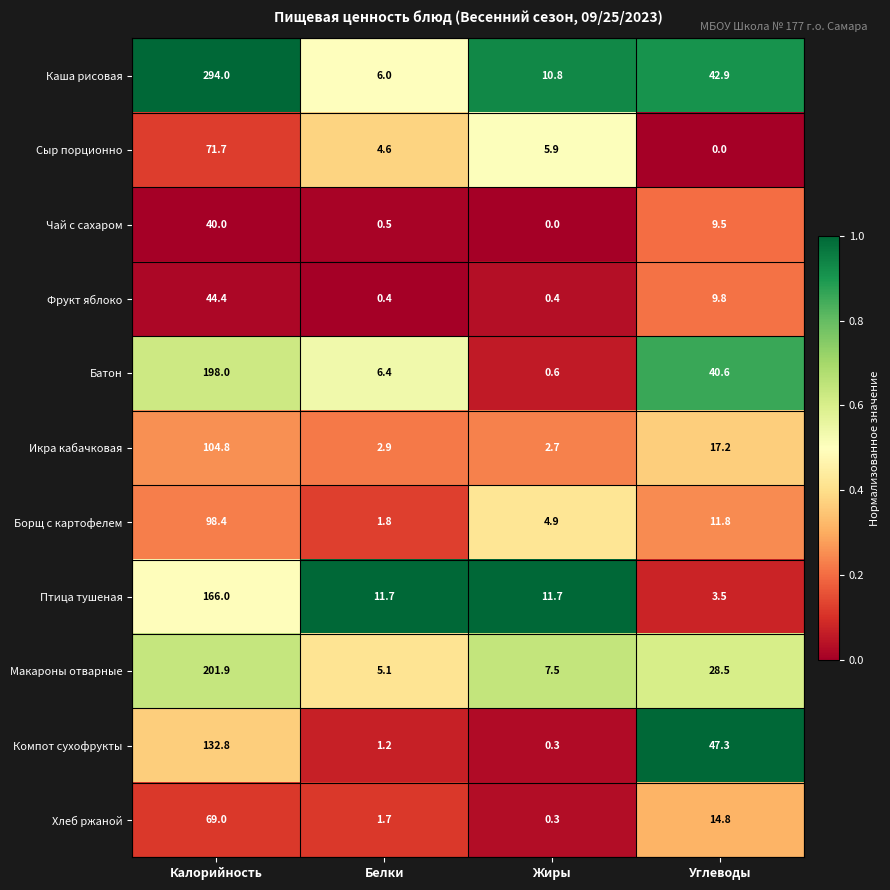

Which series has the largest total across all categories?

Каша рисовая